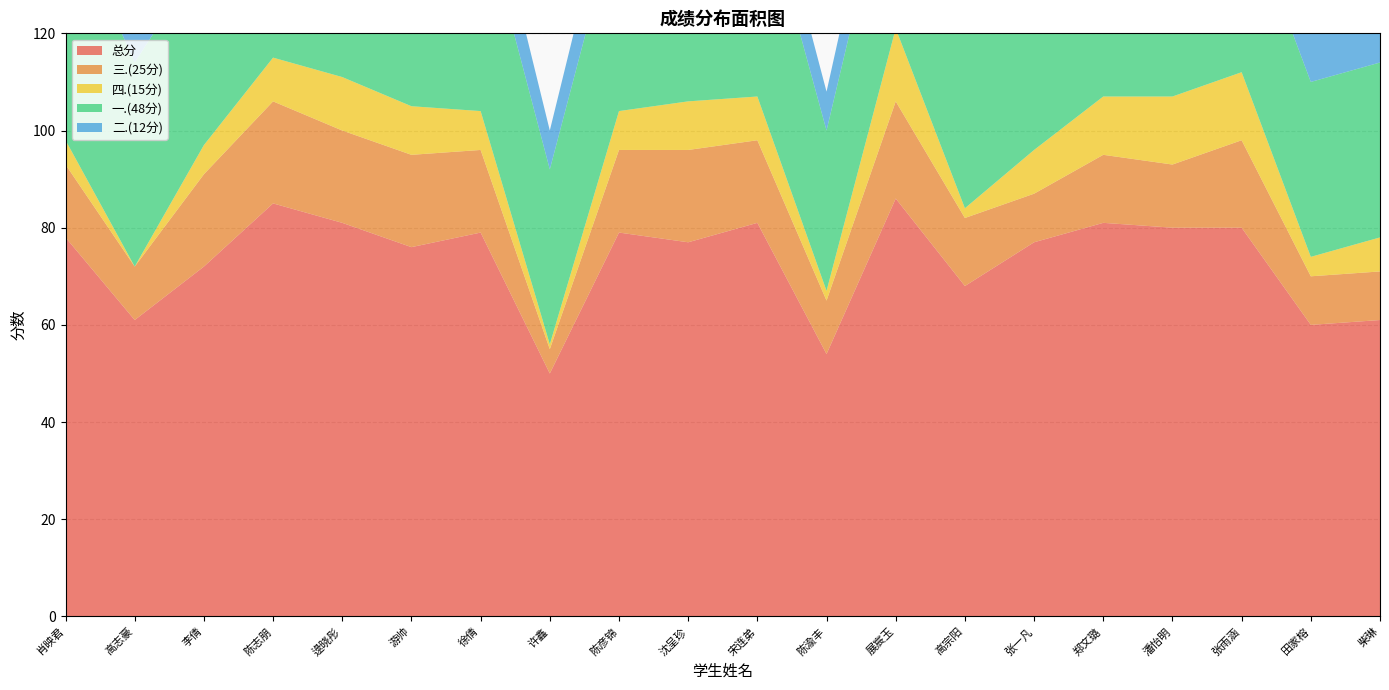

Reading right to left, extract all data points from this chart.

总分: 柴琳=61	田家榕=60	张雨涵=80	潘怡明=80	郑文璐=81	张一凡=77	高宗阳=68	展宸玉=86	陈渝丰=54	宋连弟=81	沈呈珍=77	陈彦锦=79	许鑫=50	徐倩=79	游帅=76	逯晓彤=81	陈志朋=85	李倩=72	高志豪=61	肖映君=78
三.(25分): 柴琳=10	田家榕=10	张雨涵=18	潘怡明=13	郑文璐=14	张一凡=10	高宗阳=14	展宸玉=20	陈渝丰=11	宋连弟=17	沈呈珍=19	陈彦锦=17	许鑫=5	徐倩=17	游帅=19	逯晓彤=19	陈志朋=21	李倩=19	高志豪=11	肖映君=15
四.(15分): 柴琳=7	田家榕=4	张雨涵=14	潘怡明=14	郑文璐=12	张一凡=9	高宗阳=2	展宸玉=15	陈渝丰=2	宋连弟=9	沈呈珍=10	陈彦锦=8	许鑫=1	徐倩=8	游帅=10	逯晓彤=11	陈志朋=9	李倩=6	高志豪=0	肖映君=5
一.(48分): 柴琳=36	田家榕=36	张雨涵=36	潘怡明=45	郑文璐=45	张一凡=48	高宗阳=42	展宸玉=39	陈渝丰=33	宋连弟=45	沈呈珍=42	陈彦锦=42	许鑫=36	徐倩=42	游帅=39	逯晓彤=39	陈志朋=45	李倩=39	高志豪=42	肖映君=48
二.(12分): 柴琳=8	田家榕=10	张雨涵=12	潘怡明=8	郑文璐=10	张一凡=10	高宗阳=10	展宸玉=12	陈渝丰=8	宋连弟=10	沈呈珍=6	陈彦锦=12	许鑫=8	徐倩=12	游帅=8	逯晓彤=12	陈志朋=10	李倩=8	高志豪=8	肖映君=10